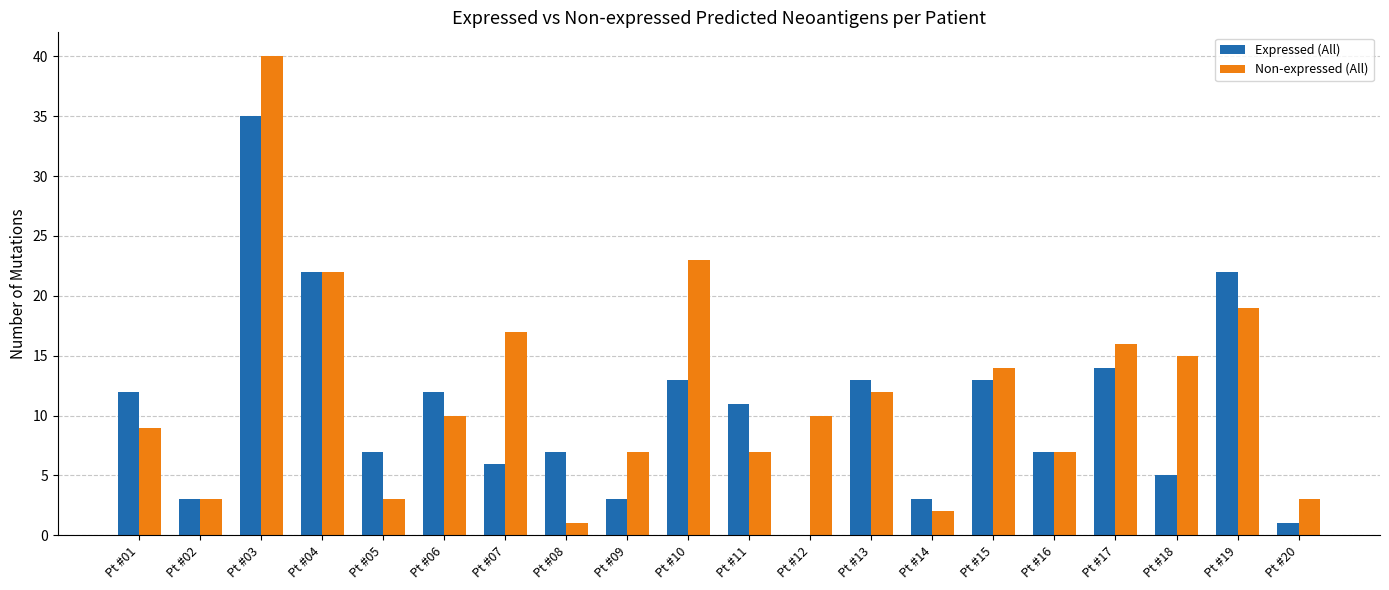

Which series has the largest range (max minus min)?

Non-expressed (All)